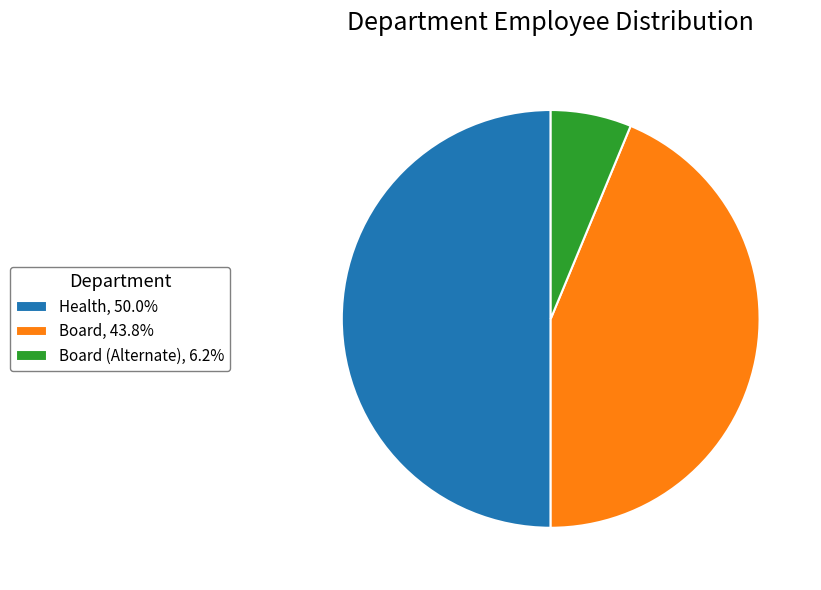

What is the ratio of the value at Board, 43.8% to the value at Health, 50.0%?

0.9